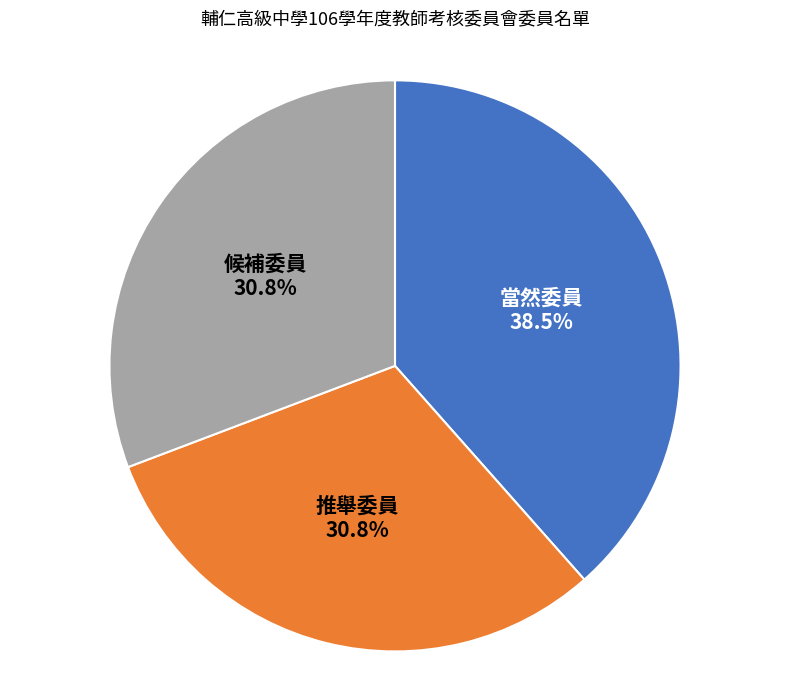

Does any single category account for the majority?

No